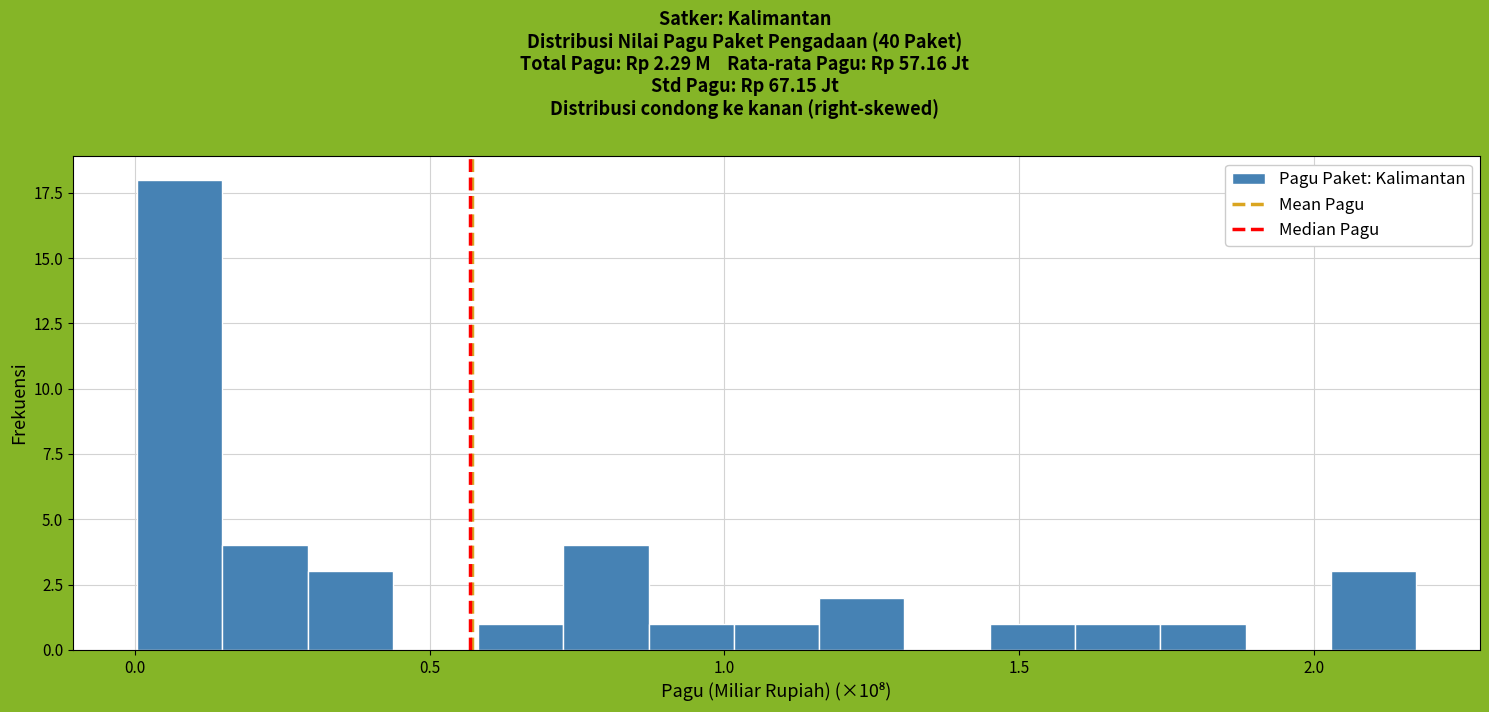

Read against the x-axis, roughly where is the centre of the tallest bar?

0.10